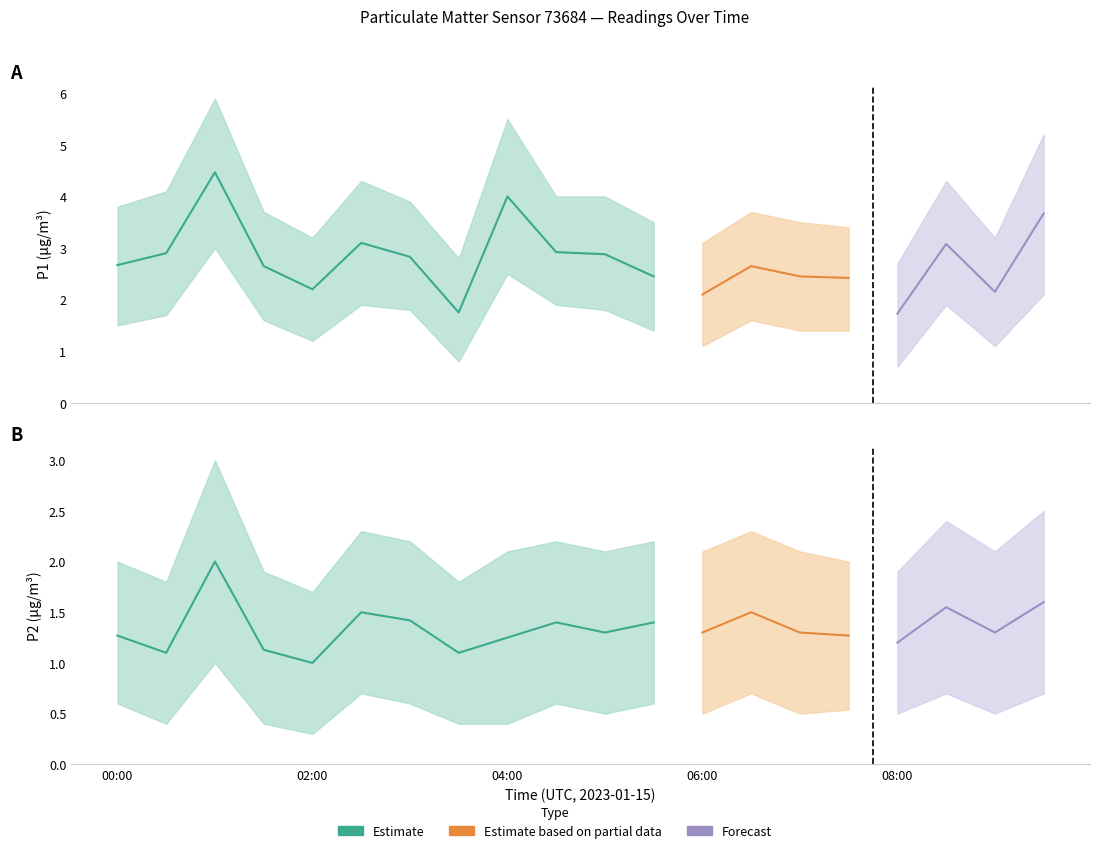

What is the smallest value displayed?

0.3